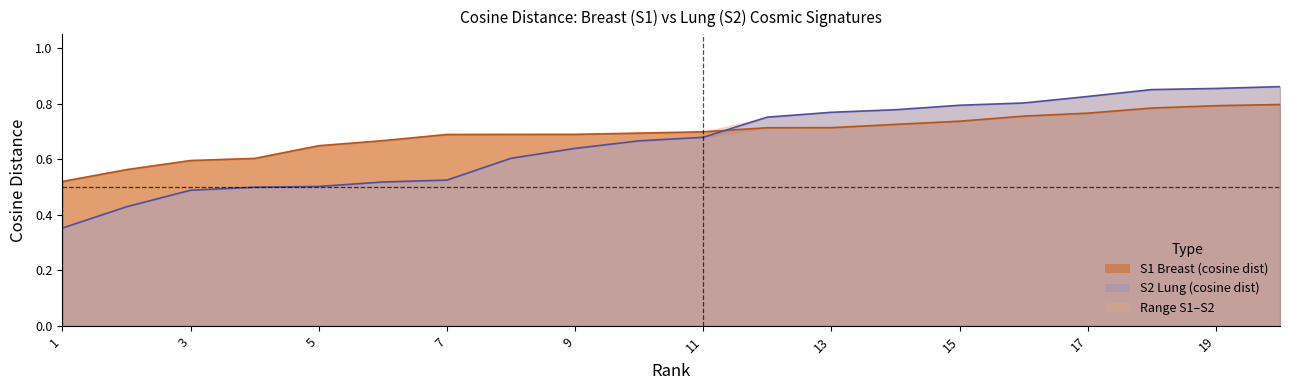

List the series in order of their peak value, lowest first.

s1_values, s2_values